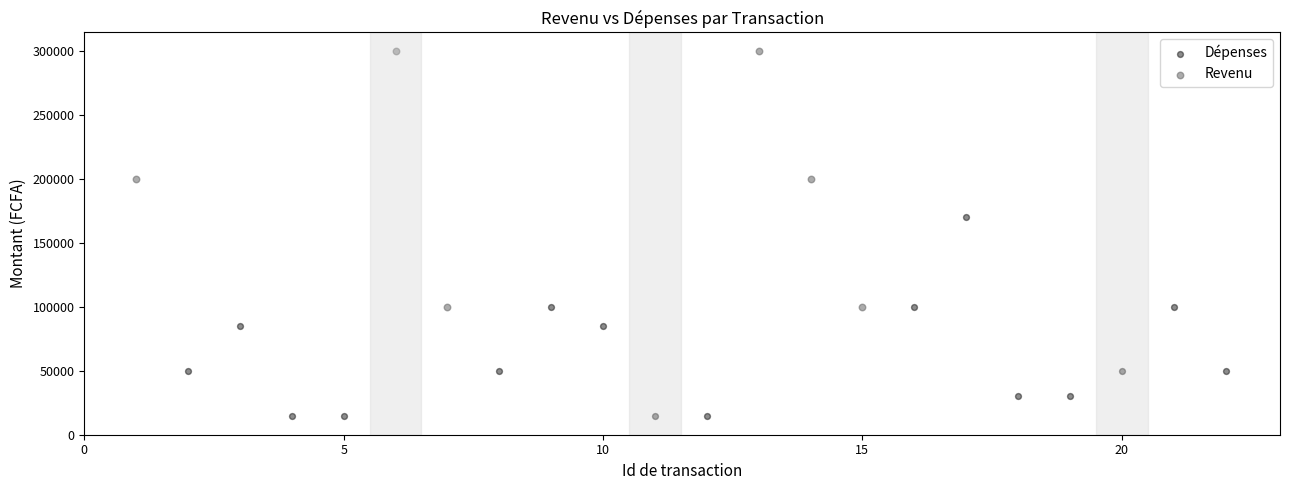

Which series contains the lowest Y value?

Dépenses